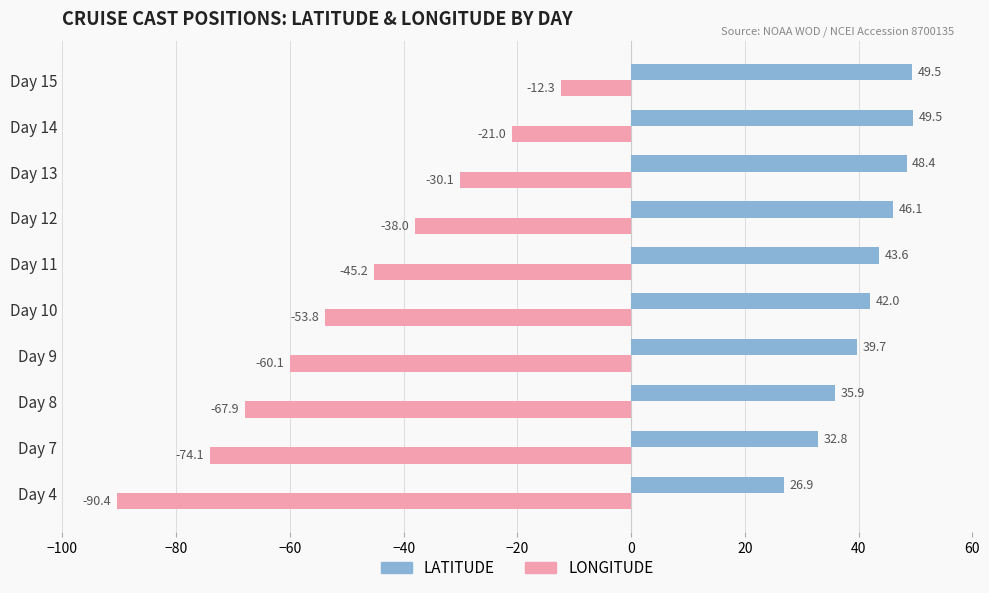

What is the average value of the LATITUDE series?

41.4